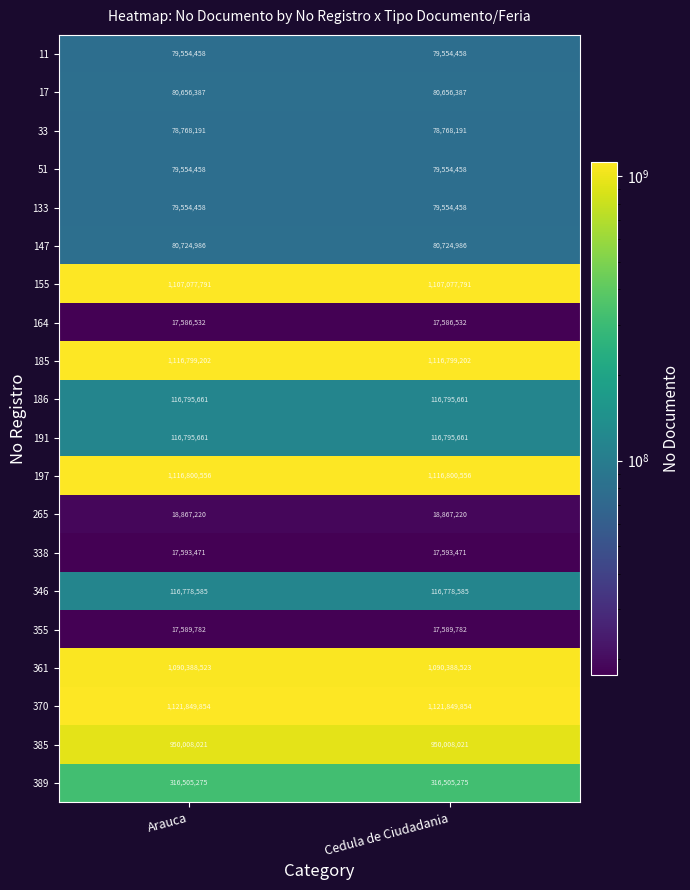

Is the value of 191 at Cedula de Ciudadania greater than the value of 338 at Cedula de Ciudadania?

Yes